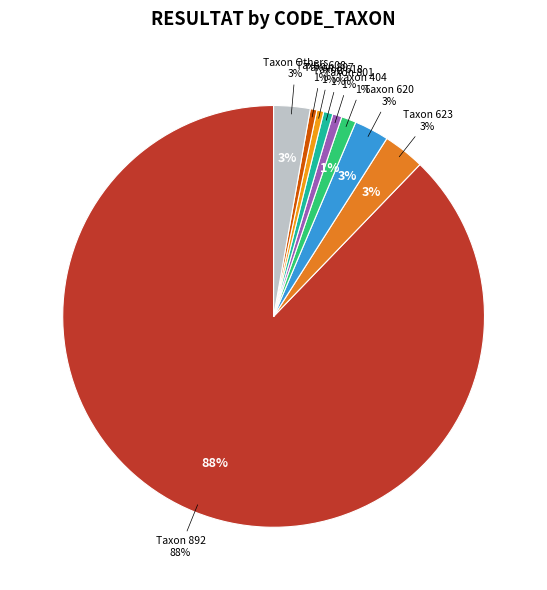

Which slice represents more than half of the pie?

892